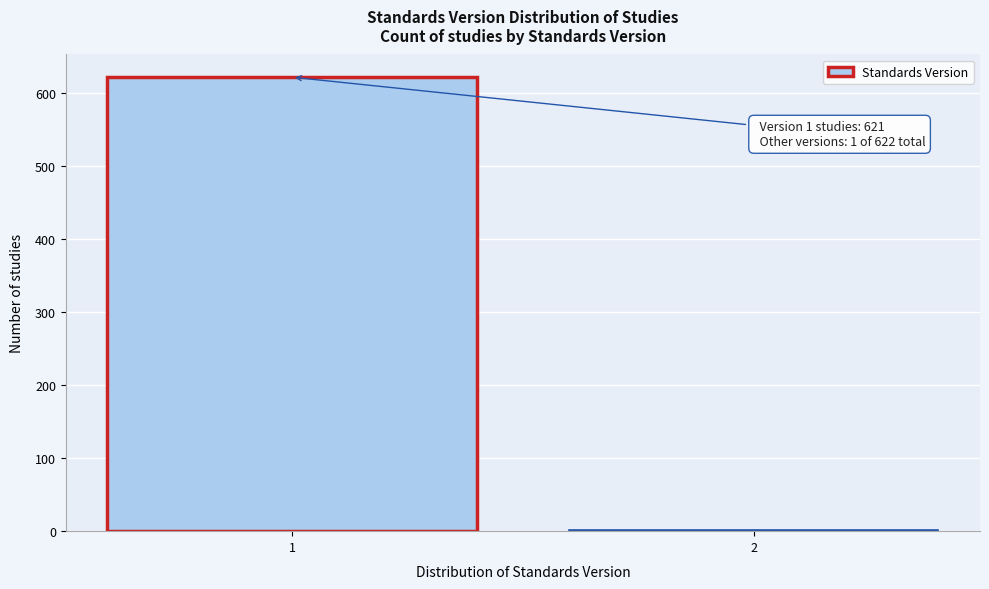

Reading right to left, list all the values displayed in this chart.

2=1	1=621